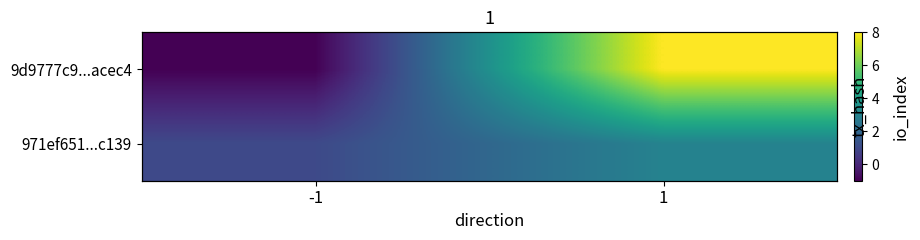

What is the maximum value for 9d9777c9...acec4?

8